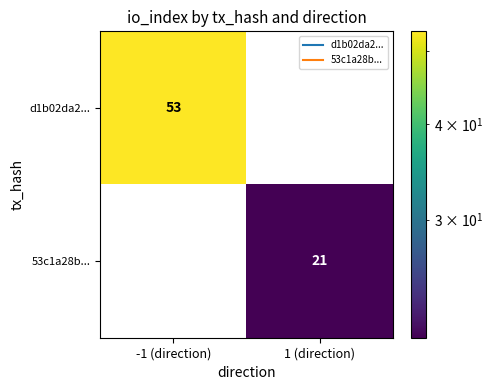

At how many categories does at least one series exceed 0?

2